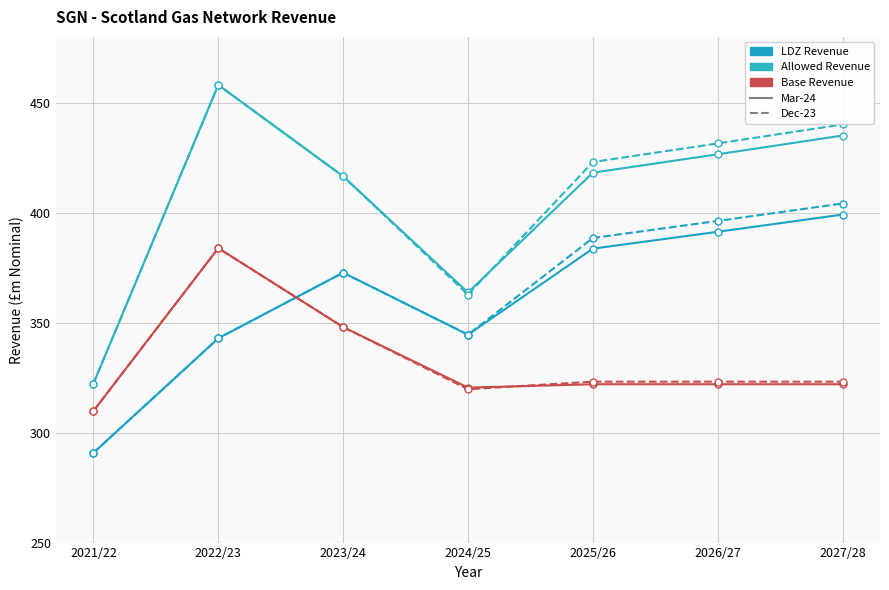

Does the chart have visible grid lines?

Yes